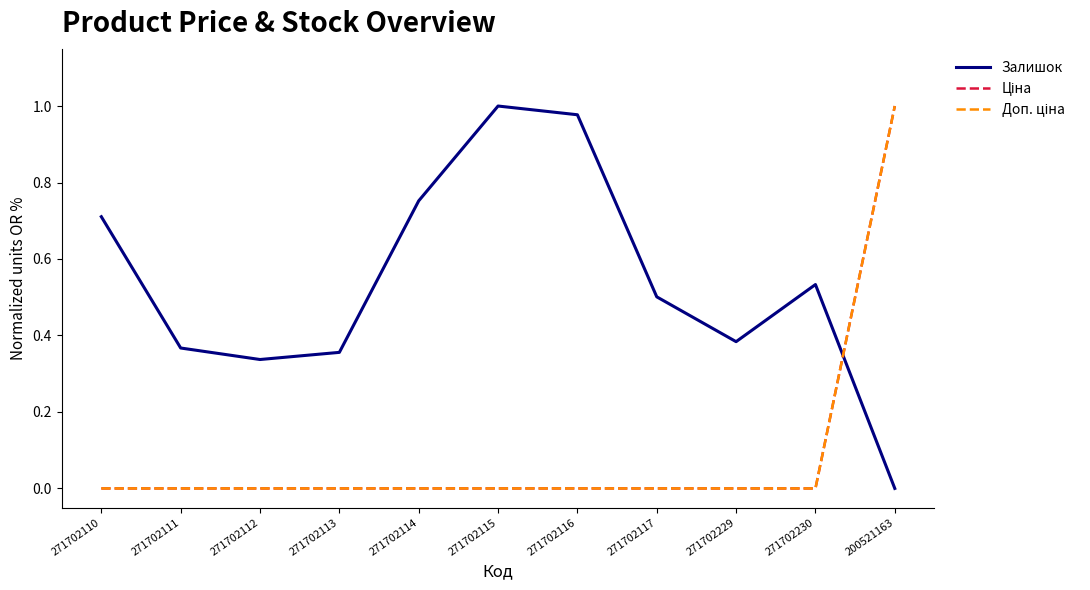

Between 271702111 and 271702113, which series saw the biggest shift?

Залишок